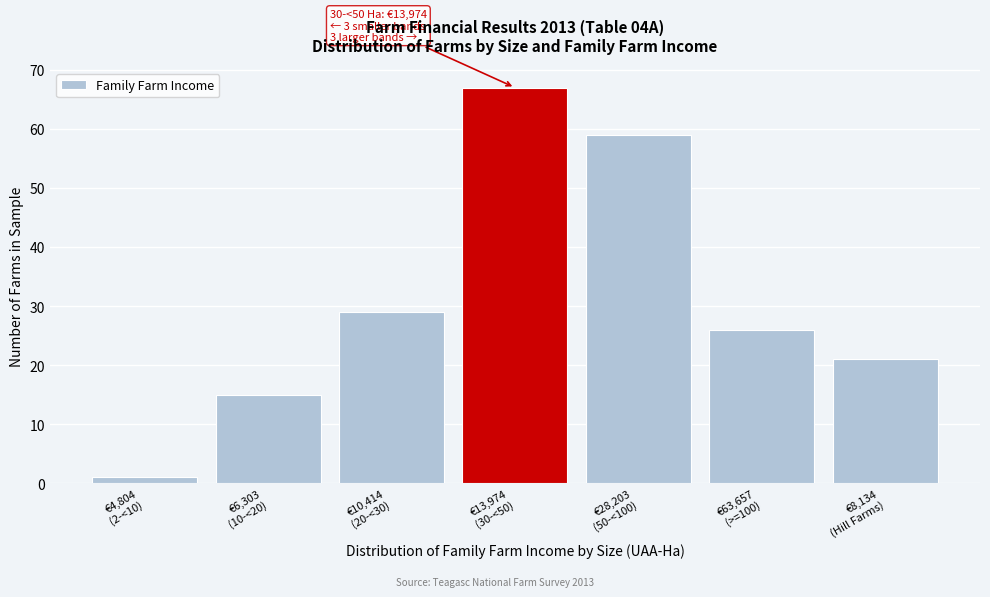

Reading right to left, transcribe all the data shown in this chart.

21	26	59	67	29	15	1